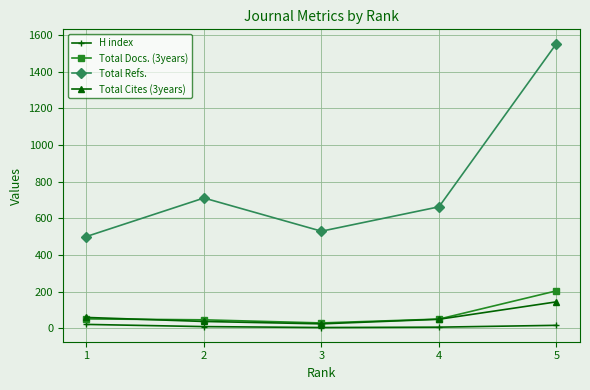

True or false: H index has more than 2 points higher than both neighbors.

False